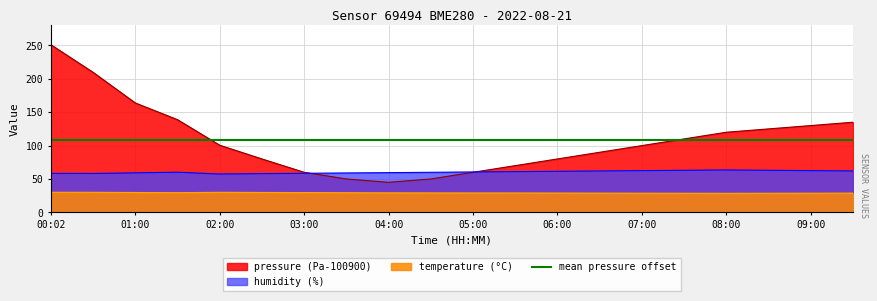

Reading left to right, what are all the values shown in this chart?

pressure: 00:02=251.1	00:30=209.7	01:00=163.9	01:30=138.8	02:00=100.6	02:30=80.0	03:00=60.0	03:30=50.0	04:00=45.0	04:30=50.0	05:00=60.0	05:30=70.0	06:00=80.0	06:30=90.0	07:00=100.0	07:30=110.0	08:00=120.0	08:30=125.0	09:00=130.0	09:30=135.0
temperature: 00:02=30.1	00:30=30.0	01:00=29.7	01:30=29.4	02:00=30.1	02:30=29.8	03:00=29.6	03:30=29.4	04:00=29.2	04:30=29.1	05:00=29.1	05:30=29.0	06:00=28.9	06:30=28.8	07:00=28.7	07:30=28.6	08:00=28.5	08:30=28.6	09:00=28.7	09:30=28.8
humidity: 00:02=58.4	00:30=58.2	01:00=59.2	01:30=60.1	02:00=57.4	02:30=58.0	03:00=58.5	03:30=59.0	04:00=59.5	04:30=60.0	05:00=60.5	05:30=61.0	06:00=61.5	06:30=62.0	07:00=62.5	07:30=63.0	08:00=63.5	08:30=63.0	09:00=62.5	09:30=62.0